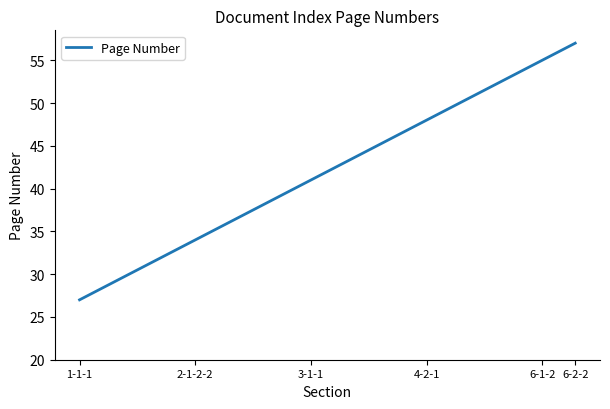

What is the difference between the maximum and minimum values?

30